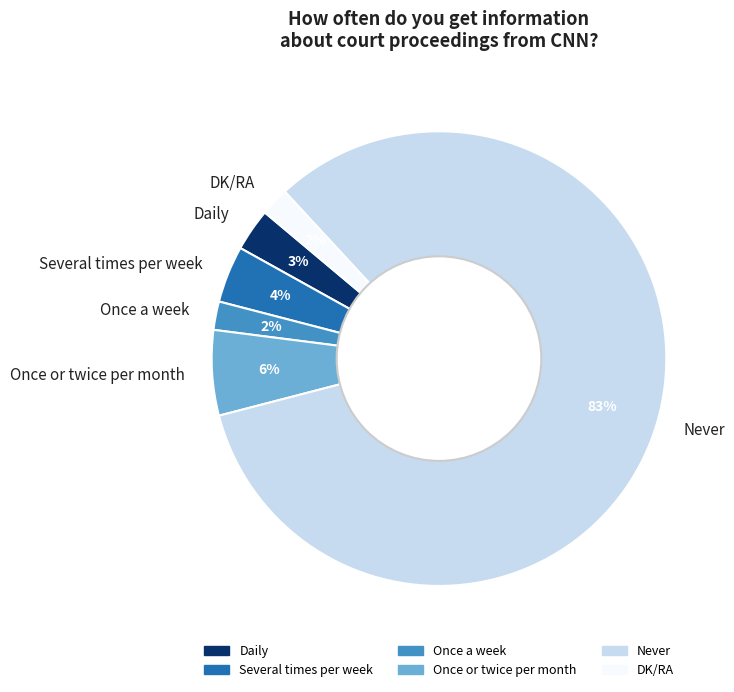

How many slices are in this pie chart?

6